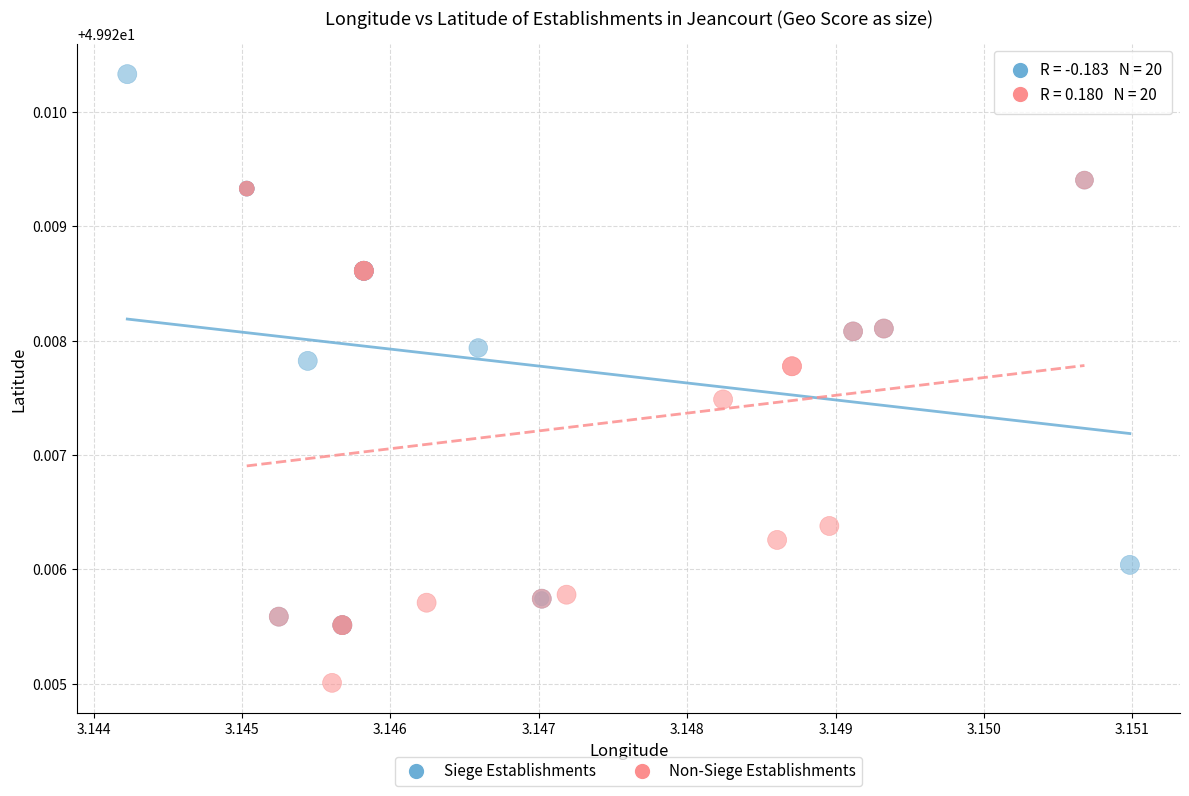

Which series contains the highest Y value?

Siege Establishments